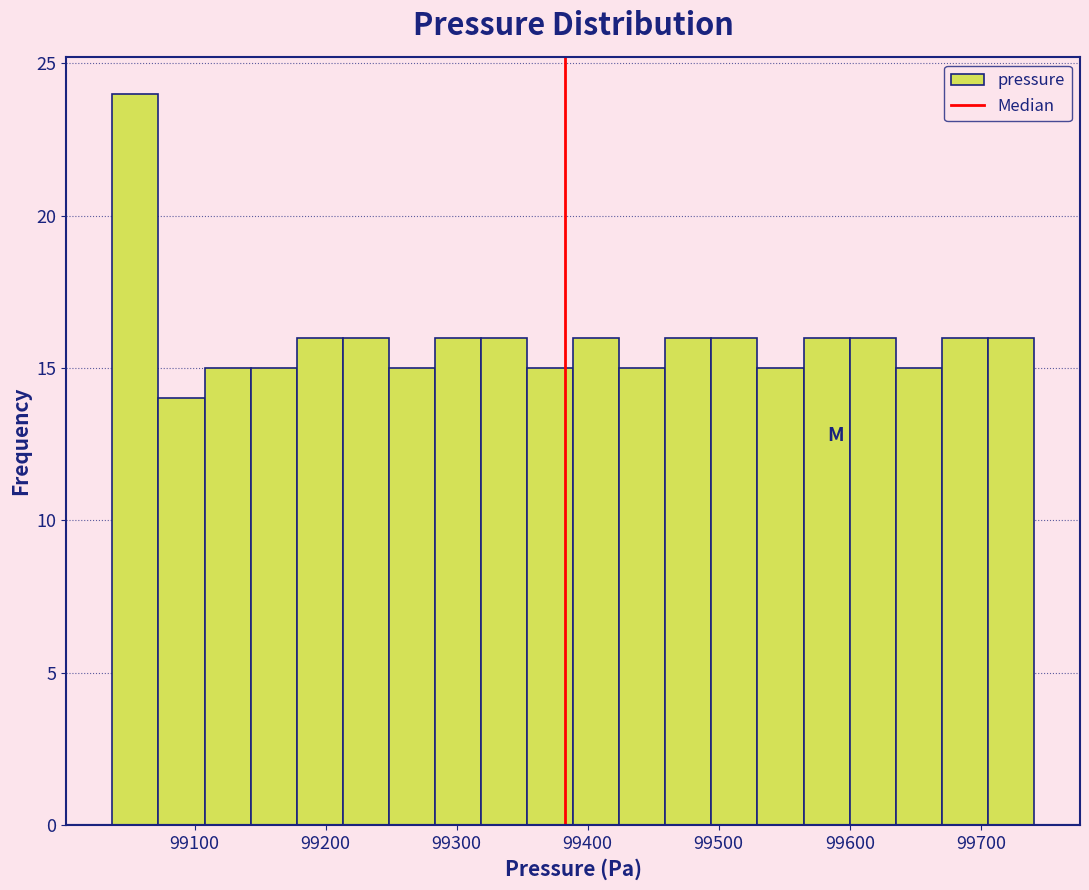

Around what value on the x-axis is the tallest bar? Give the approximate position of its centre, as read against the axis.

99050